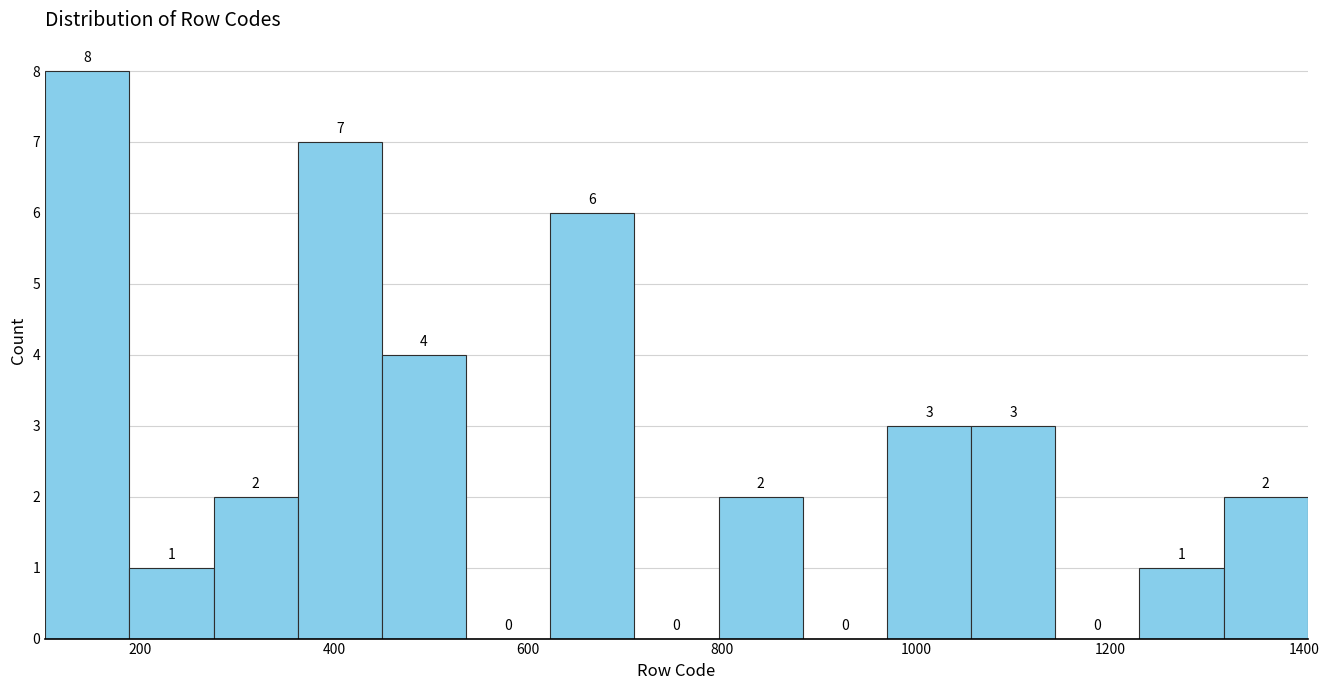

Reading left to right, transcribe this chart: for each bar, give the range it covers on the x-axis and its height. The bar edges are not printed on the chart, so give them approximately, as read against the axis.

100 to 180: 8
180 to 280: 1
280 to 360: 2
360 to 440: 7
440 to 540: 4
540 to 620: 0
620 to 700: 6
700 to 800: 0
800 to 880: 2
880 to 980: 0
980 to 1060: 3
1060 to 1140: 3
1140 to 1240: 0
1240 to 1320: 1
1320 to 1400: 2